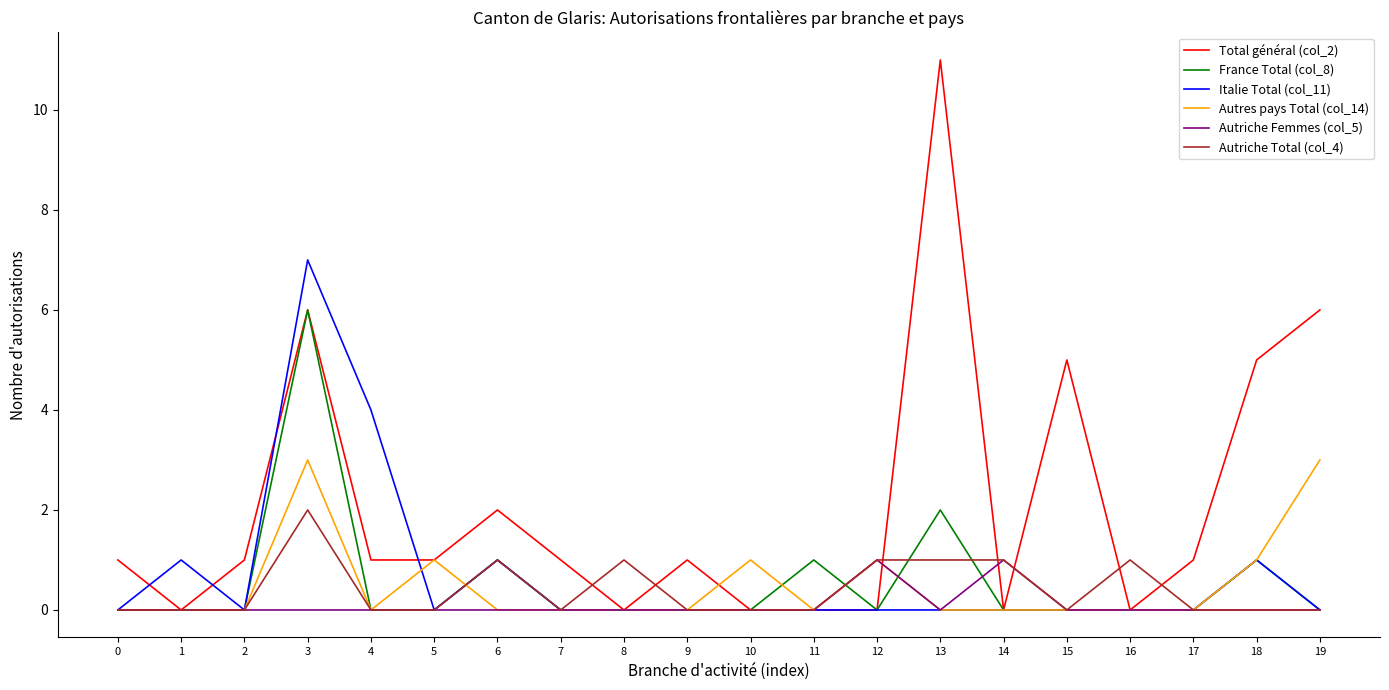

Which category has the highest value across all series?

13